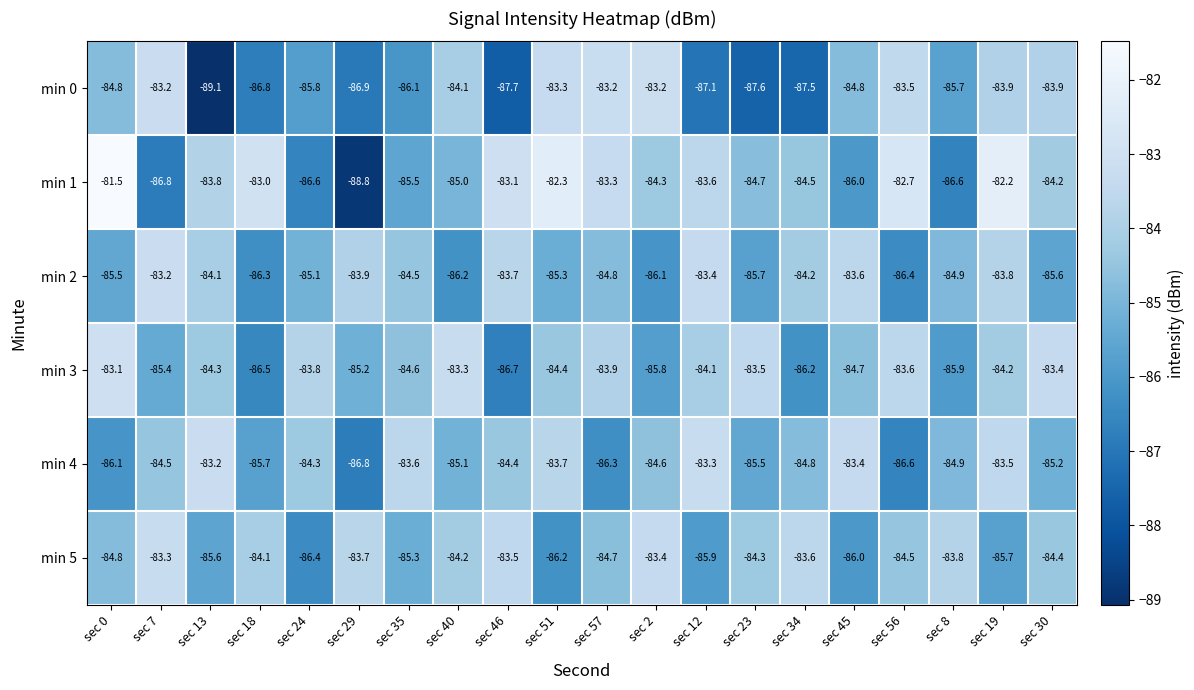

At sec 34, list the series in order from smallest to largest.

min 0, min 3, min 4, min 1, min 2, min 5